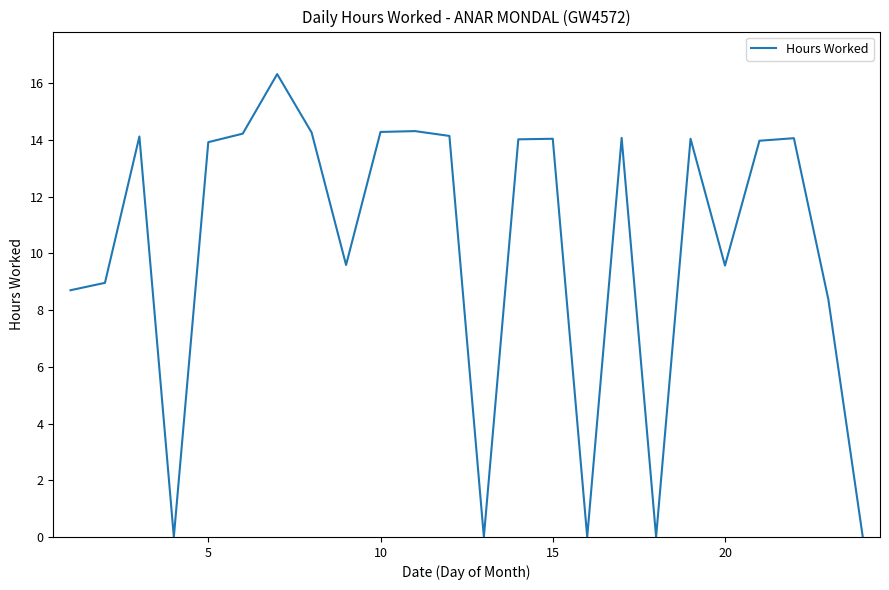

How many interior local valleys (lower than both neighbors) does the data have?

6